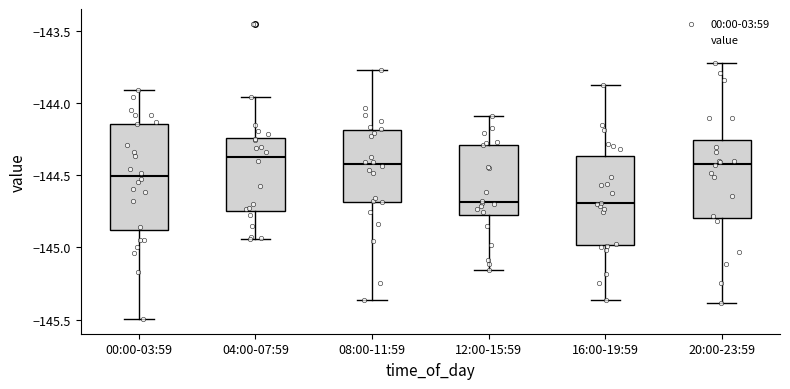

Reading left to right, read every box against the y-axis: the position of its median line, the range the box covers, and the ends of its whiskers. The values are not printed on the chart, so give them approximately, as read against the axis.

00:00-03:59: median -144.50, box -144.90 to -144.15, whiskers -145.50 to -143.90
04:00-07:59: median -144.35, box -144.75 to -144.25, whiskers -144.95 to -143.95
08:00-11:59: median -144.40, box -144.70 to -144.20, whiskers -145.35 to -143.75
12:00-15:59: median -144.70, box -144.80 to -144.30, whiskers -145.15 to -144.10
16:00-19:59: median -144.70, box -145.00 to -144.35, whiskers -145.35 to -143.85
20:00-23:59: median -144.40, box -144.80 to -144.25, whiskers -145.40 to -143.70